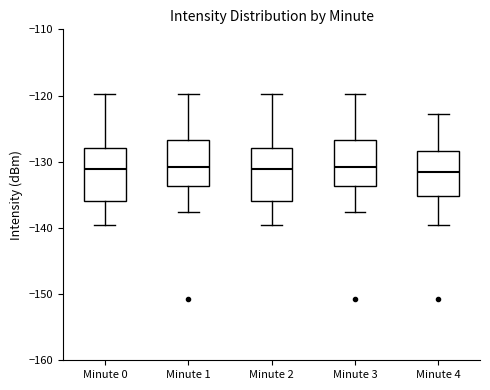

Reading left to right, transcribe this box plot: for each box, give where its median line is, the range the box spans, and where its two whiskers end, as read against the y-axis. The values are not printed on the chart, so give them approximately, as read against the axis.

Minute 0: median -131, box -136 to -128, whiskers -140 to -120
Minute 1: median -131, box -134 to -127, whiskers -138 to -120
Minute 2: median -131, box -136 to -128, whiskers -140 to -120
Minute 3: median -131, box -134 to -127, whiskers -138 to -120
Minute 4: median -131, box -135 to -128, whiskers -140 to -123